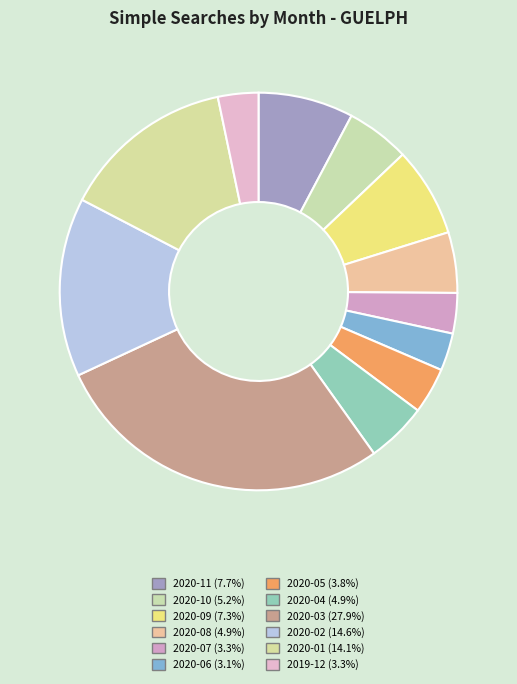

Which has a higher value, 2020-07 or 2020-05?

2020-05